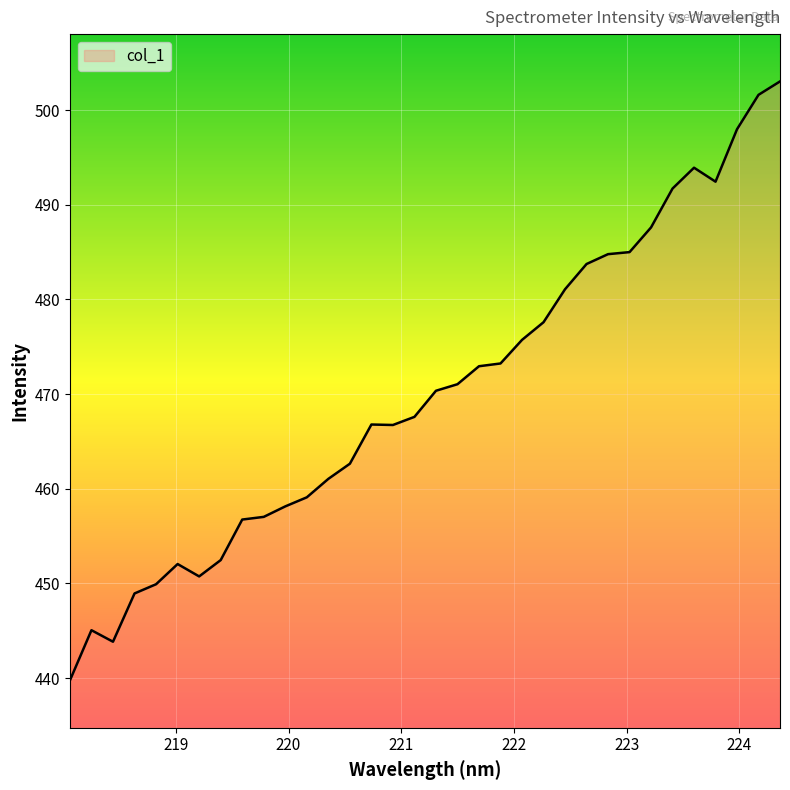

What is the difference between the maximum and minimum values?

63.3